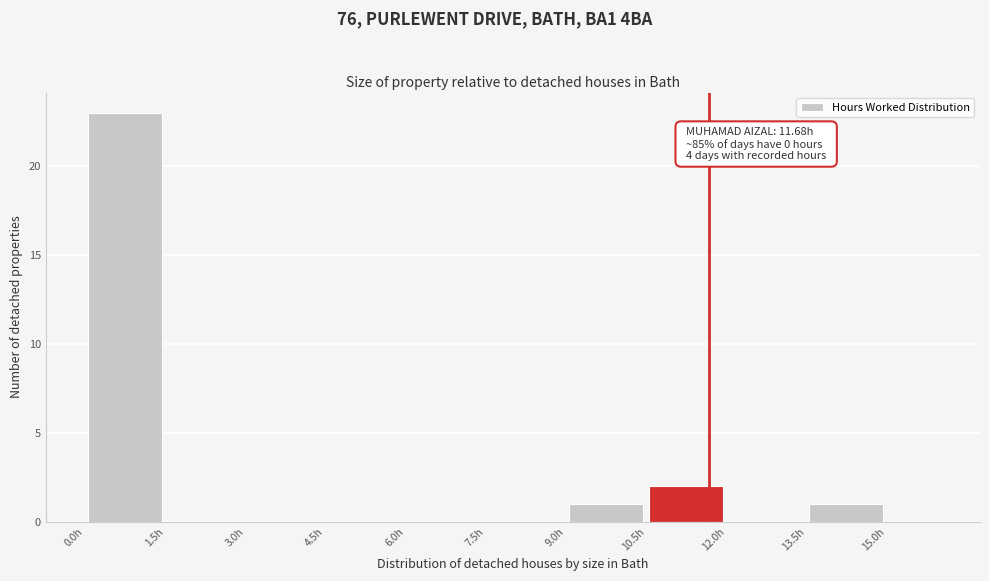

Over which range of the x-axis is the bar tallest?

0.0 to 1.5